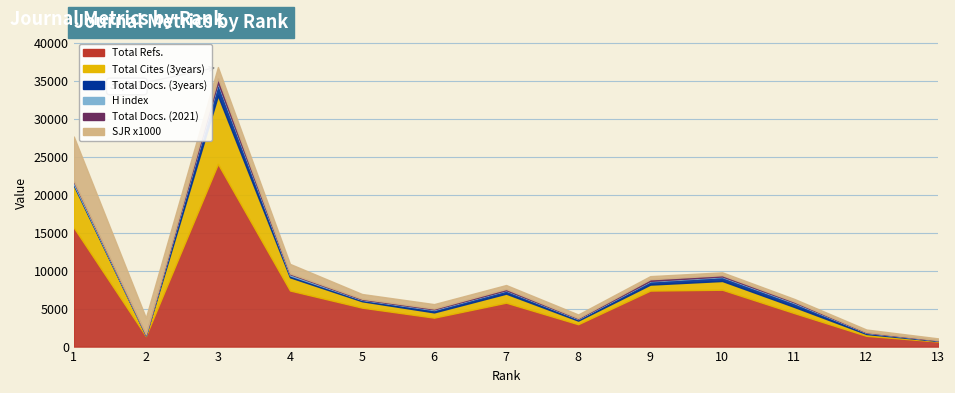

True or false: Total Cites (3years) and H index cross at least once.

False